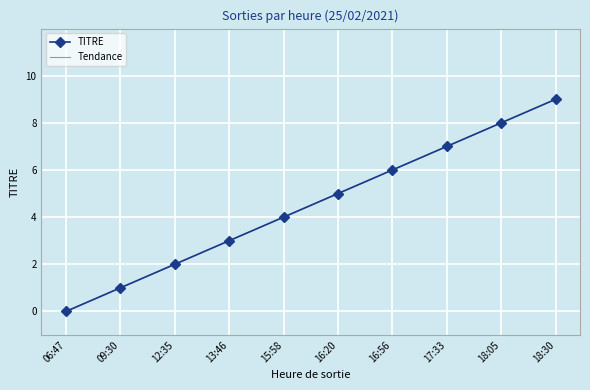

Reading right to left, what are all the values shown in this chart?

9	8	7	6	5	4	3	2	1	0